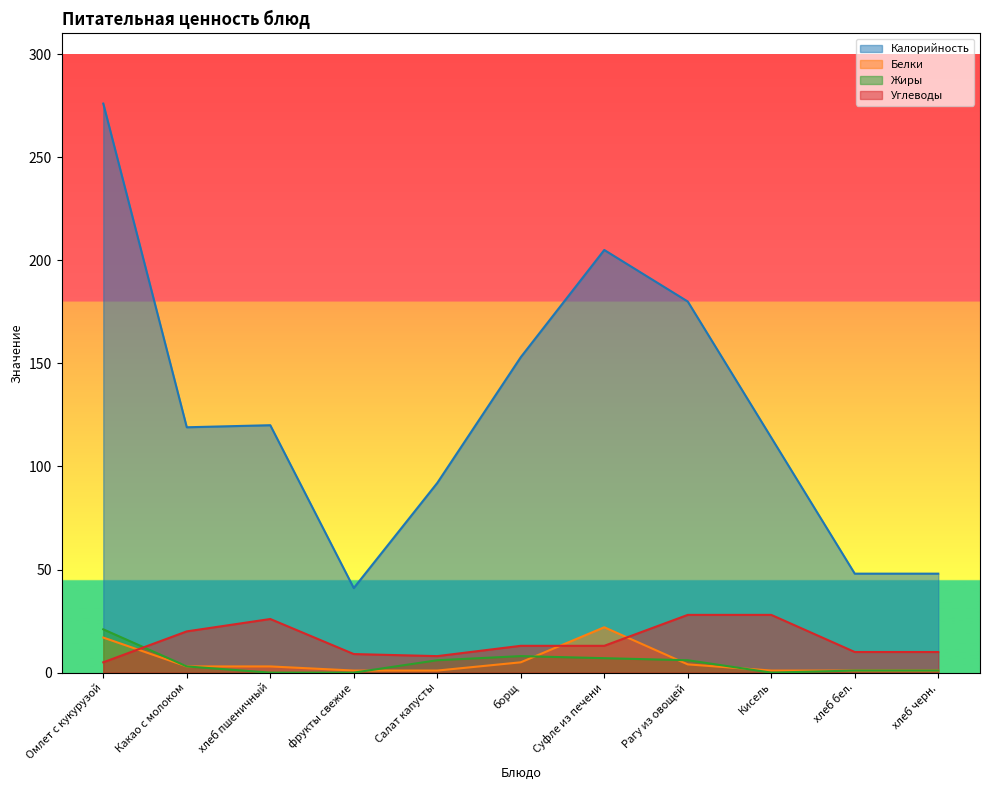

Is the value of Углеводы at Омлет с кукурузой greater than the value of Калорийность at Суфле из печени?

No